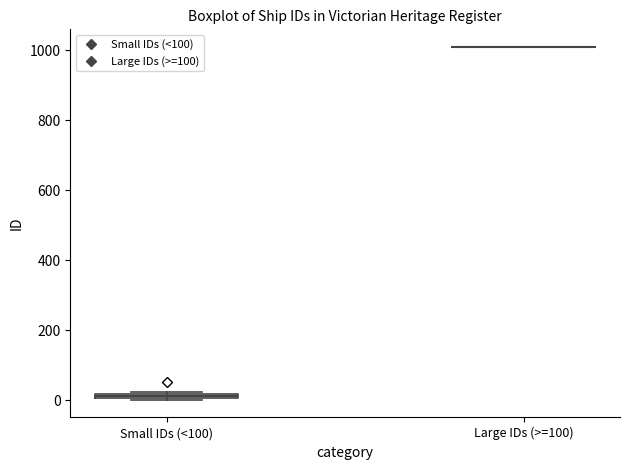

Where is the upper edge of the box for Small IDs (<100) on the y-axis? The values are not printed on the chart, so give them approximately, as read against the axis.

20